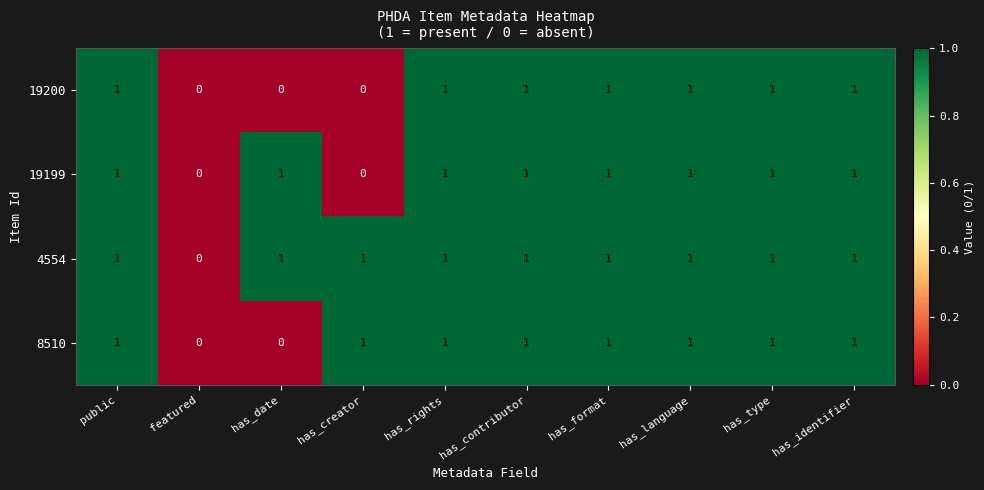

Count the 4554 values in the range 1 to 2.

9